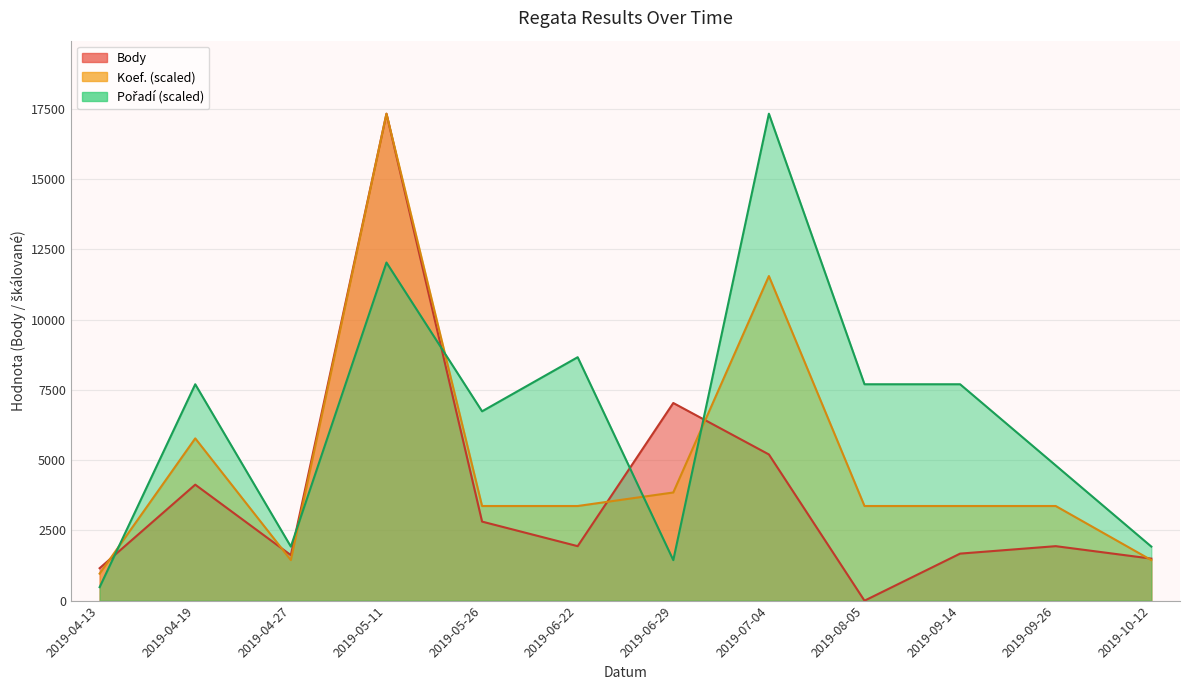

Rank the series by their maximum value, from lowest to highest.

Body, Koef., Pořadí